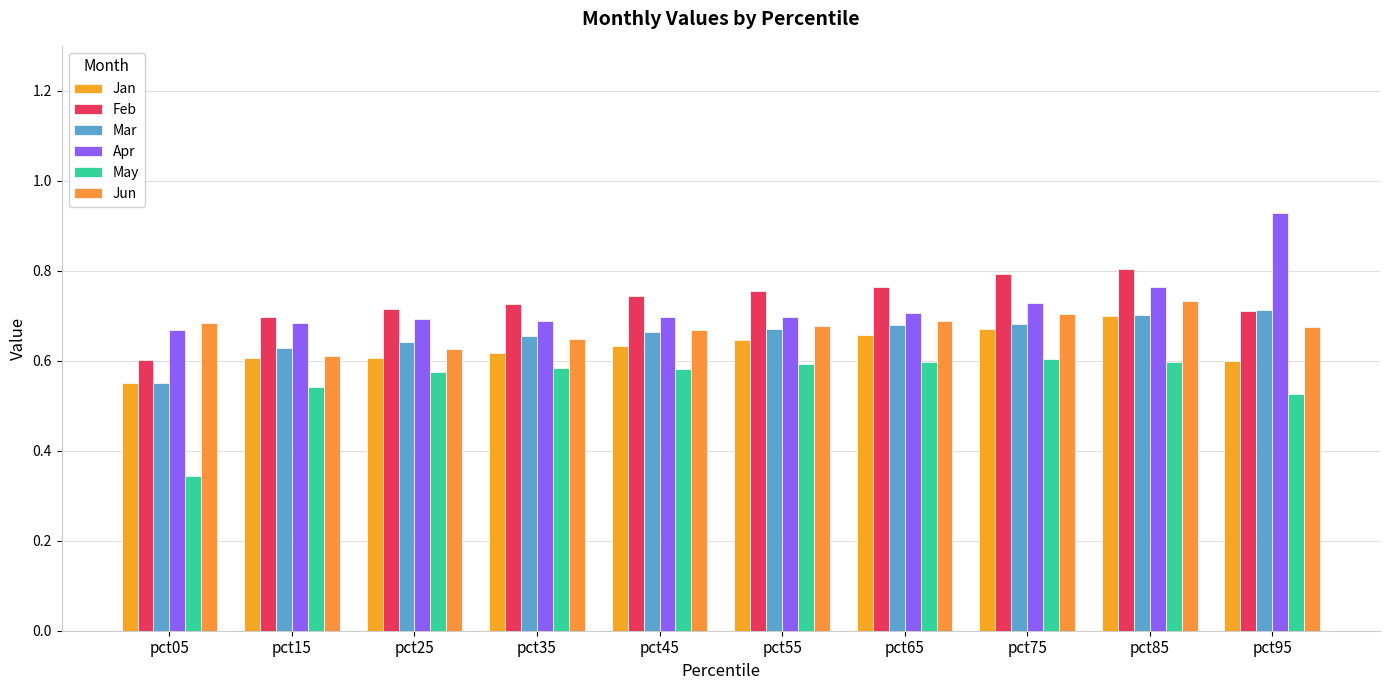

Reading left to right, what are all the values shown in this chart?

Jan: pct05=0.6	pct15=0.6	pct25=0.6	pct35=0.6	pct45=0.6	pct55=0.6	pct65=0.7	pct75=0.7	pct85=0.7	pct95=0.6
Feb: pct05=0.6	pct15=0.7	pct25=0.7	pct35=0.7	pct45=0.7	pct55=0.8	pct65=0.8	pct75=0.8	pct85=0.8	pct95=0.7
Mar: pct05=0.6	pct15=0.6	pct25=0.6	pct35=0.7	pct45=0.7	pct55=0.7	pct65=0.7	pct75=0.7	pct85=0.7	pct95=0.7
Apr: pct05=0.7	pct15=0.7	pct25=0.7	pct35=0.7	pct45=0.7	pct55=0.7	pct65=0.7	pct75=0.7	pct85=0.8	pct95=0.9
May: pct05=0.3	pct15=0.5	pct25=0.6	pct35=0.6	pct45=0.6	pct55=0.6	pct65=0.6	pct75=0.6	pct85=0.6	pct95=0.5
Jun: pct05=0.7	pct15=0.6	pct25=0.6	pct35=0.6	pct45=0.7	pct55=0.7	pct65=0.7	pct75=0.7	pct85=0.7	pct95=0.7